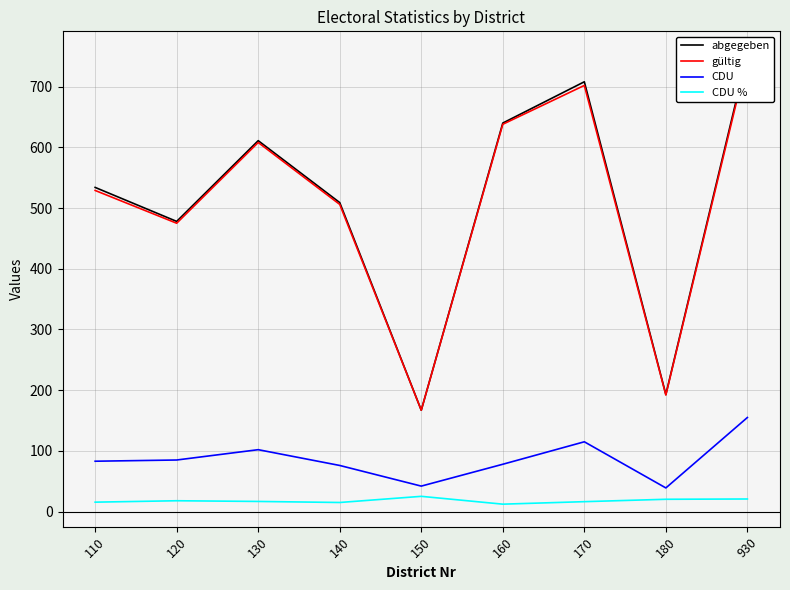

How many data points in abgegeben are less than 534?

4